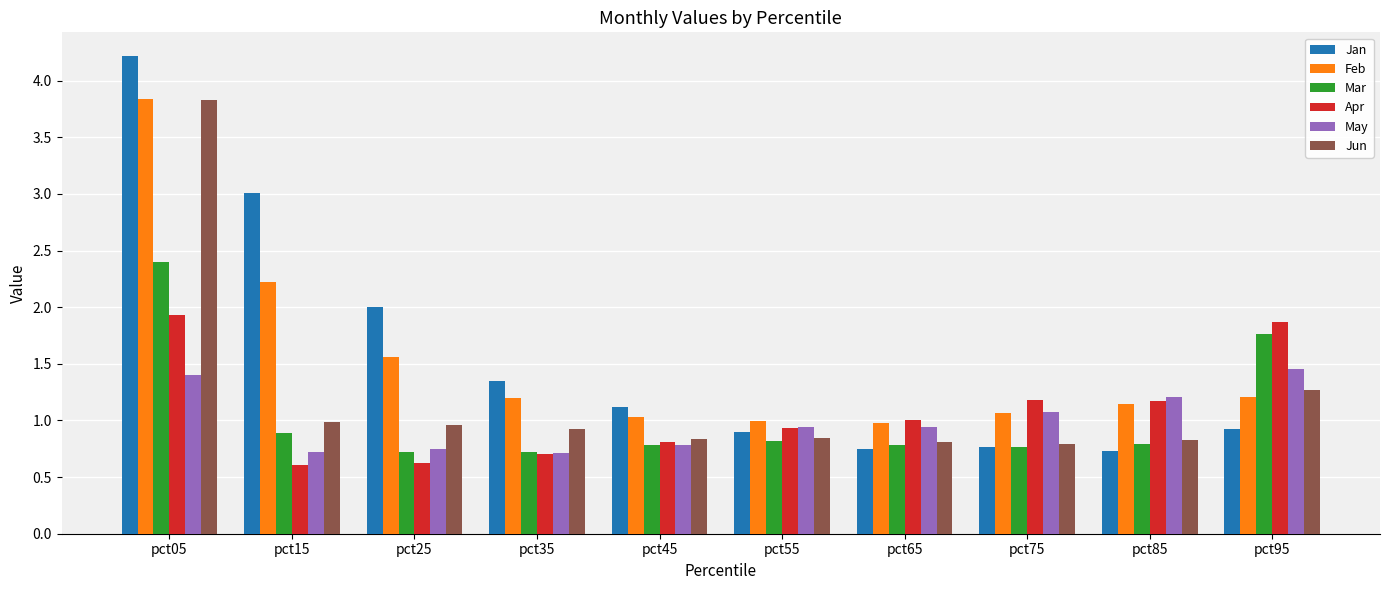

What are all the series names shown in the legend?

Jan, Feb, Mar, Apr, May, Jun